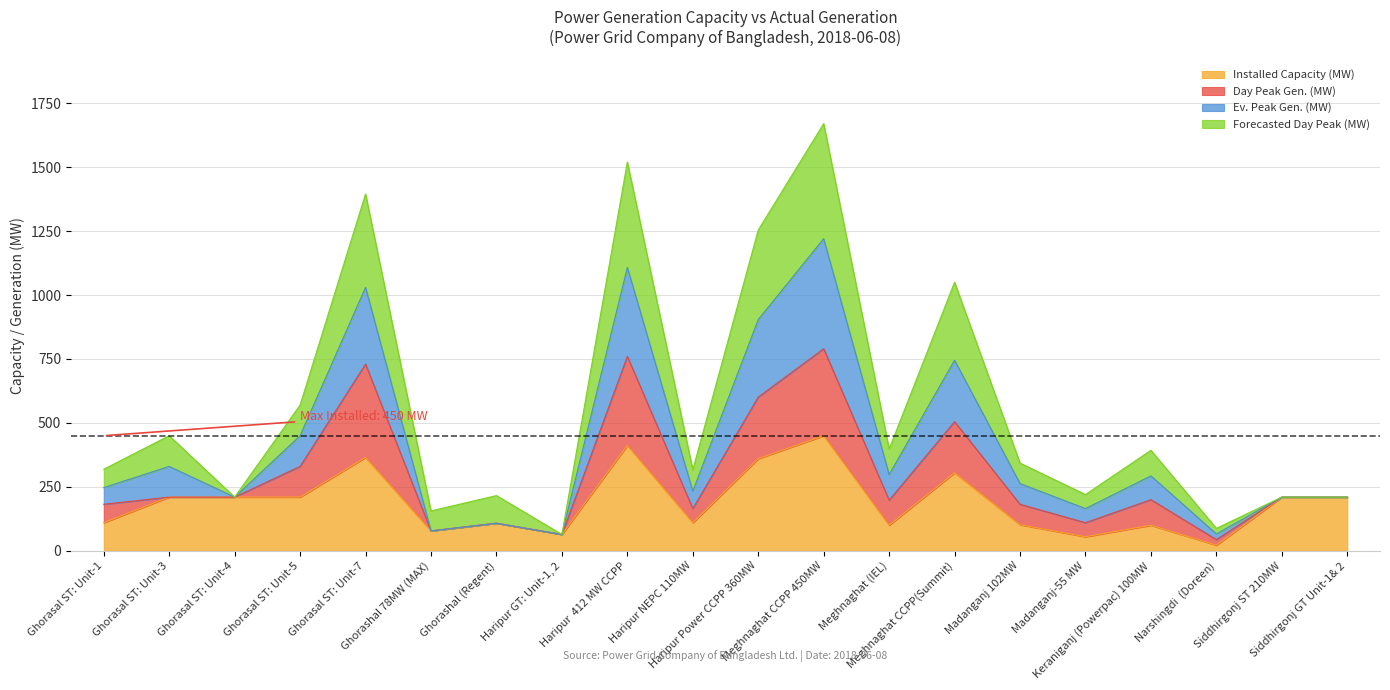

What is the highest value of the Installed Capacity (MW) series?

450